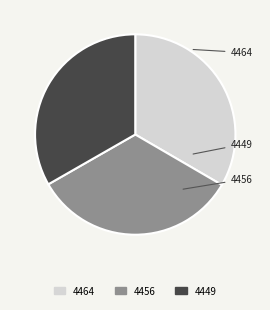

Combined, do 4456 and 4464 account for over 50%?

Yes